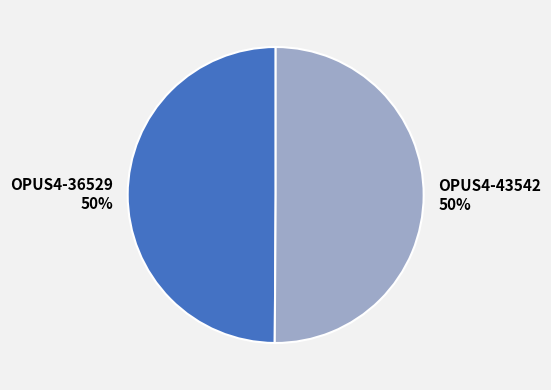

How many slices are in this pie chart?

2